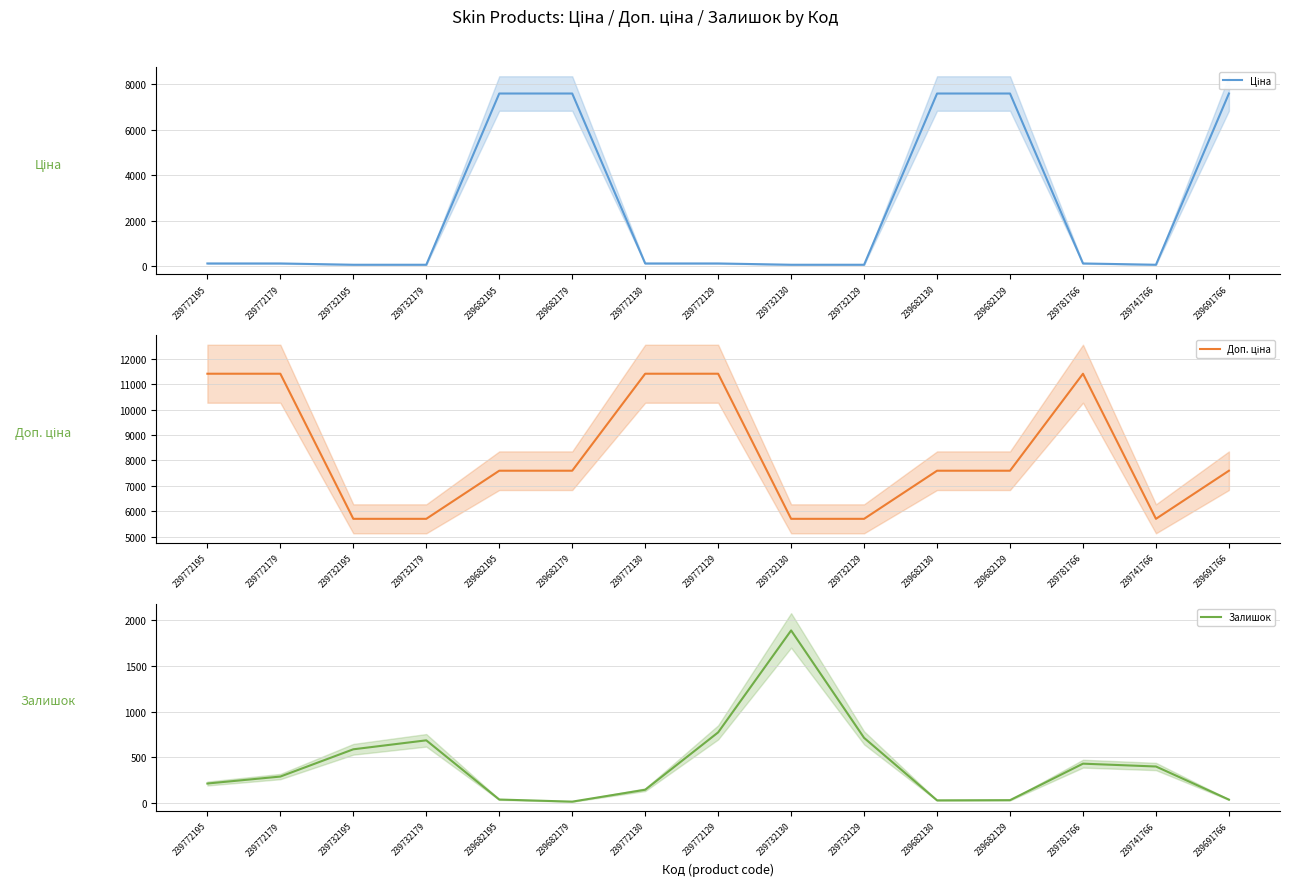

Between 239682195 and 239682179, which series saw the biggest shift?

Залишок